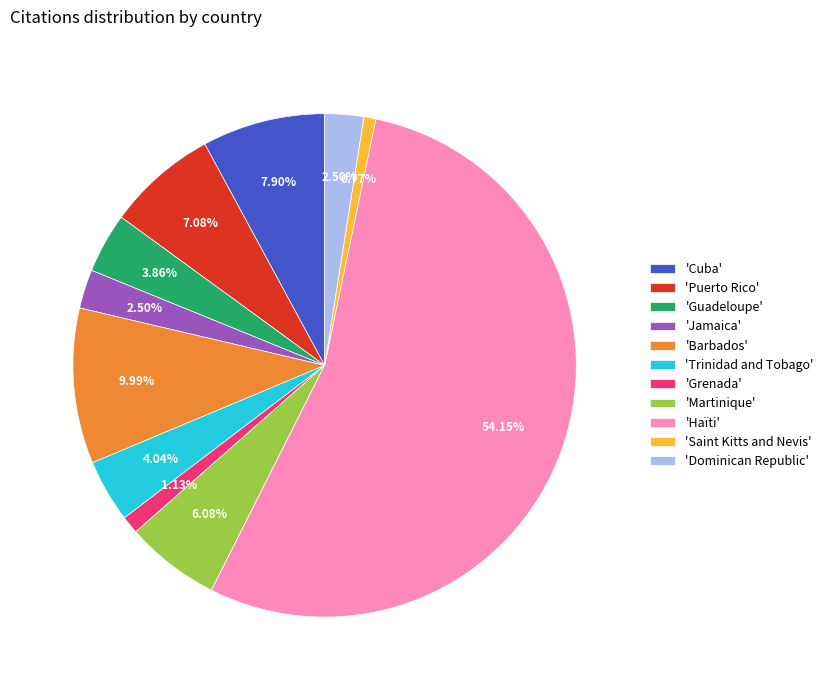

What is the ratio of the value at 'Puerto Rico' to the value at 'Dominican Republic'?

2.8